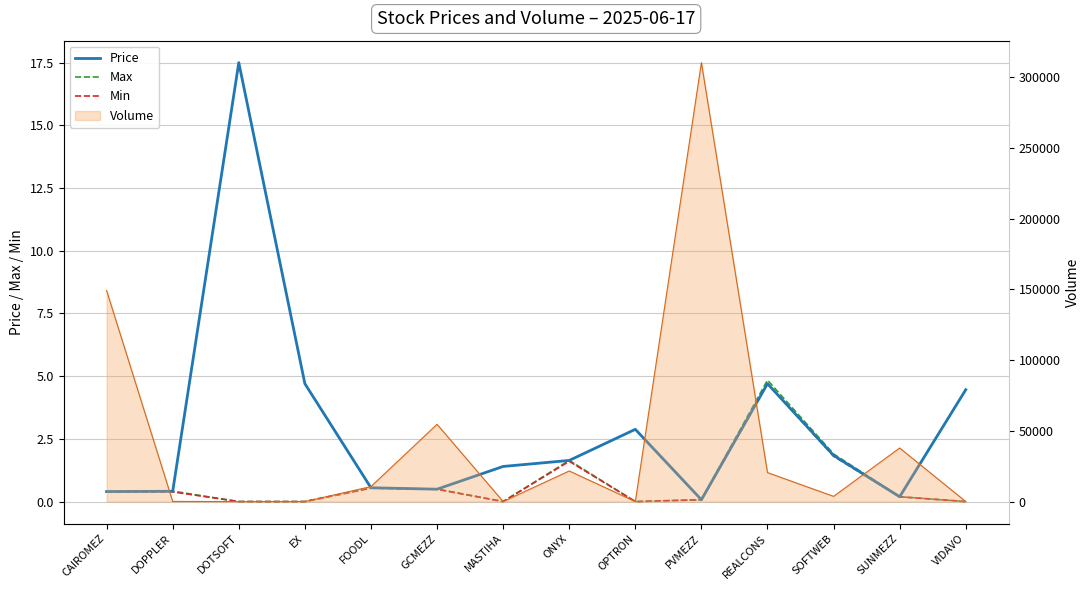

Reading right to left, what are all the values shown in this chart?

Price: 4.5	0.2	1.8	4.7	0.1	2.9	1.6	1.4	0.5	0.6	4.7	17.5	0.4	0.4
Max: 0.0	0.2	1.9	4.8	0.1	0.0	1.6	0.0	0.5	0.6	0.0	0.0	0.4	0.4
Min: 0.0	0.2	1.8	4.7	0.1	0.0	1.6	0.0	0.5	0.5	0.0	0.0	0.4	0.4